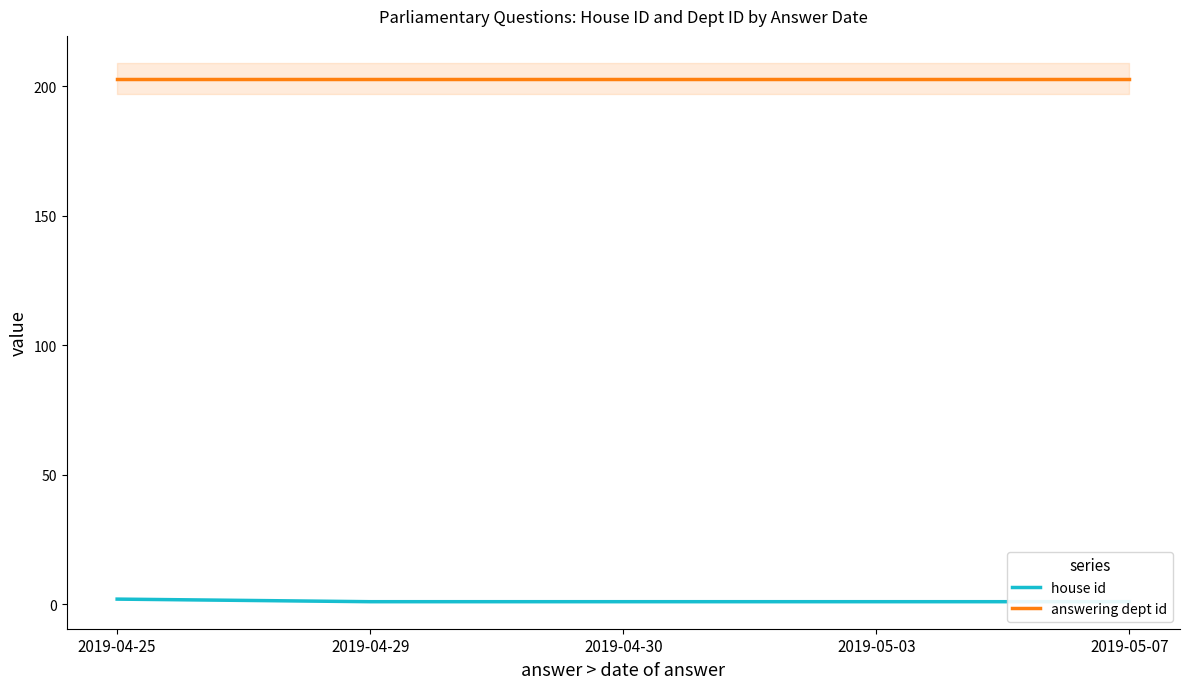

What is the label of the 4th point from the left?

2019-05-03